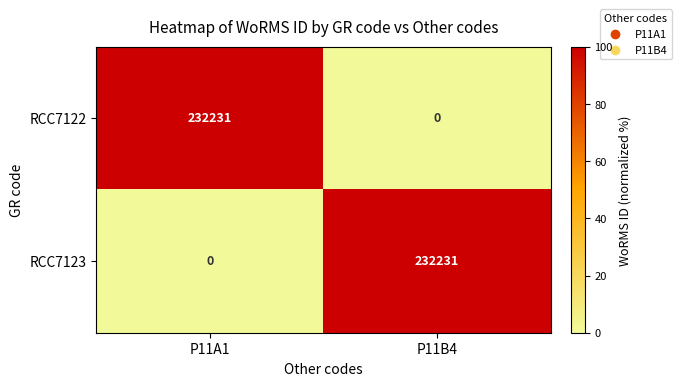

What is the greatest value displayed?

232231